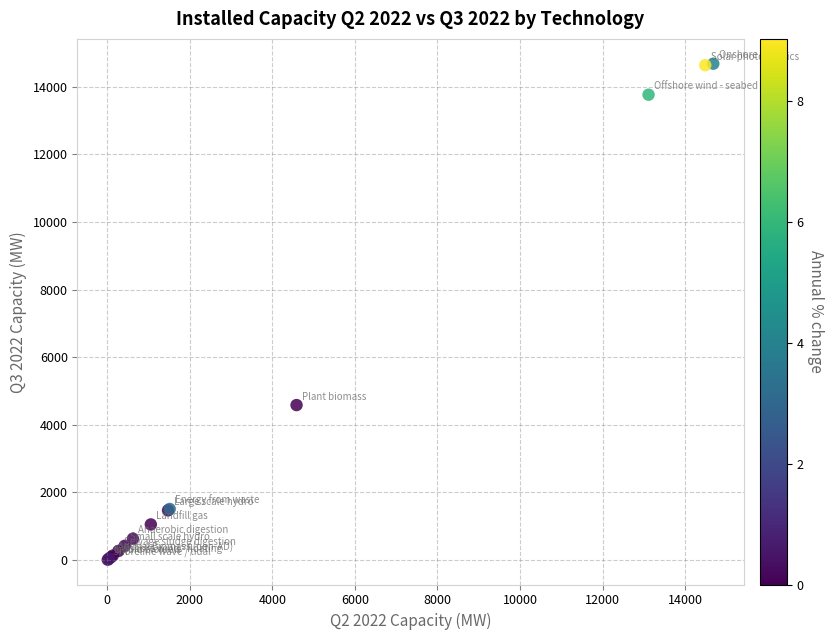

What Y value in the scatter plot is closest to 7347?

4584.9